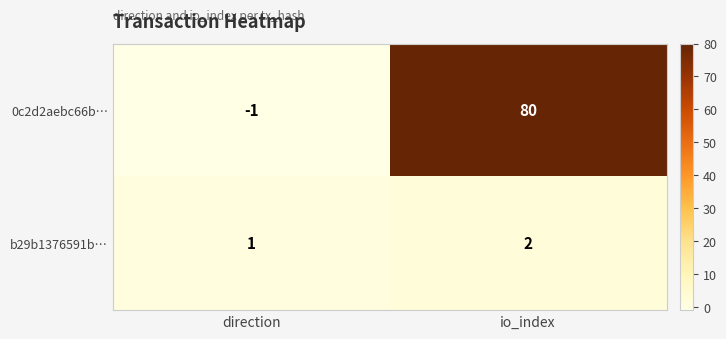

How many series are shown in this chart?

2